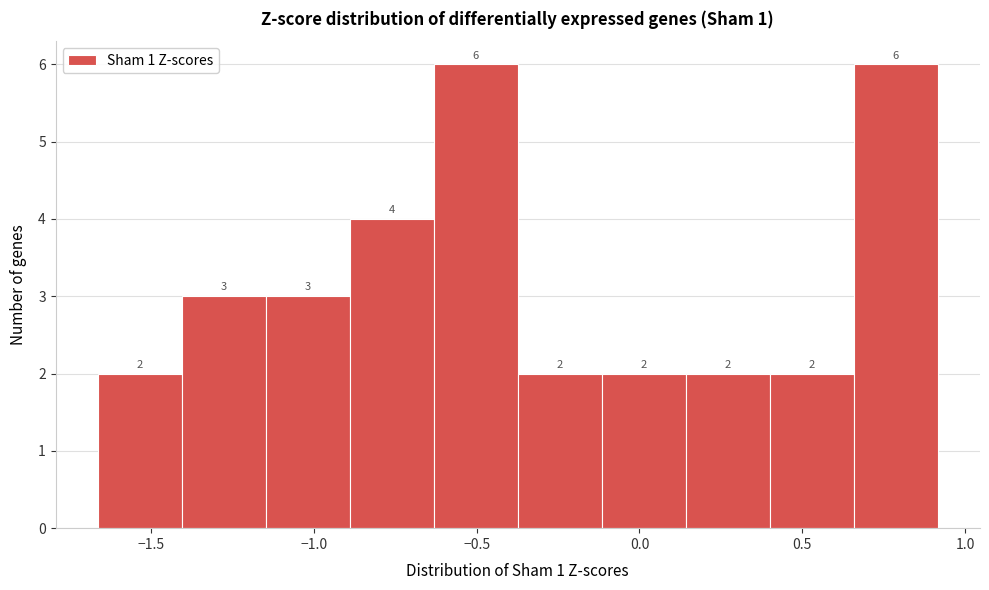

Reading left to right, list every bar in this chart as the range it spans on the x-axis followed by its height. The bar edges are not printed on the chart, so give them approximately, as read against the axis.

-1.65 to -1.40: 2
-1.40 to -1.15: 3
-1.15 to -0.90: 3
-0.90 to -0.65: 4
-0.65 to -0.35: 6
-0.35 to -0.10: 2
-0.10 to 0.15: 2
0.15 to 0.40: 2
0.40 to 0.65: 2
0.65 to 0.90: 6